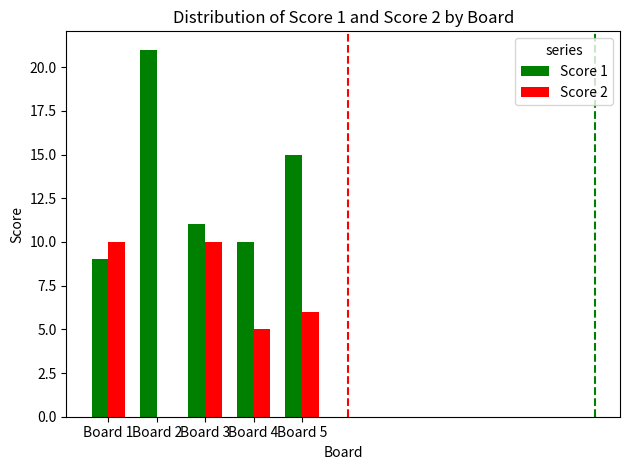

Is the value of Score 1 at Board 3 greater than the value of Score 2 at Board 2?

Yes